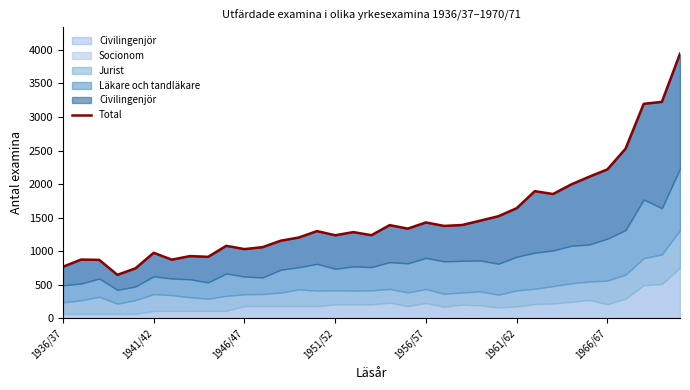

How many values are below 1301?

17